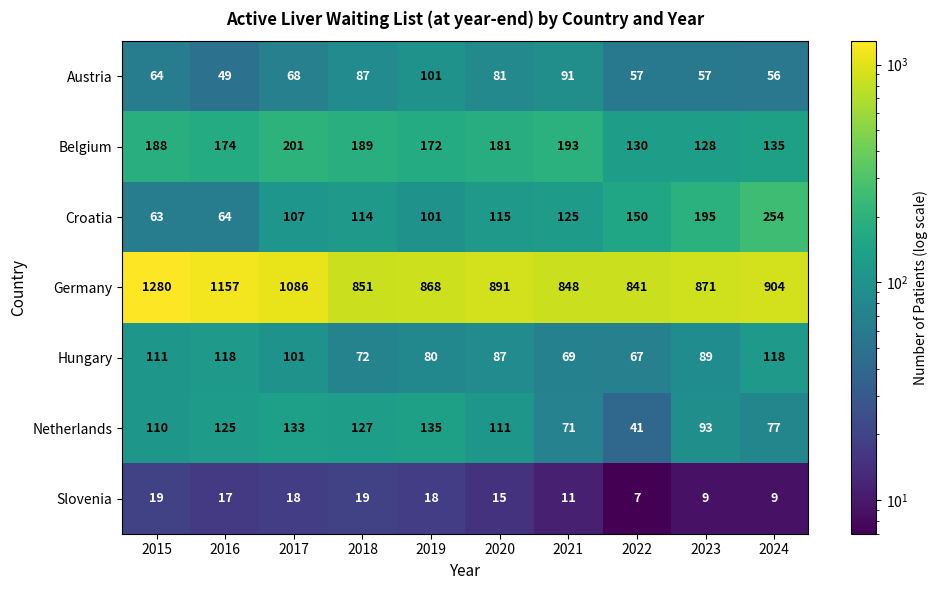

What is the average value of the Slovenia series?

14